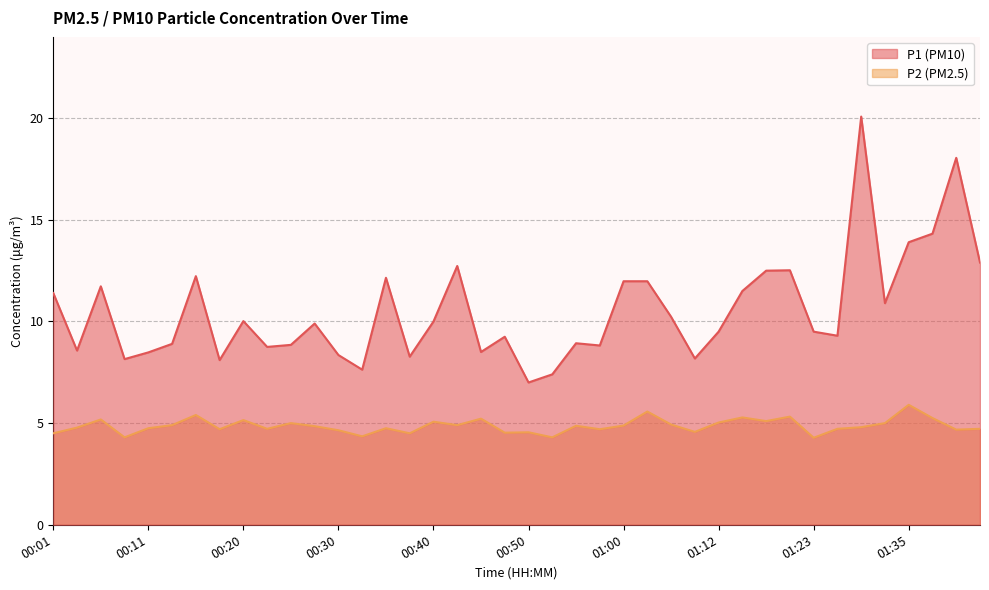

True or false: P1 and P2 cross at least once.

False